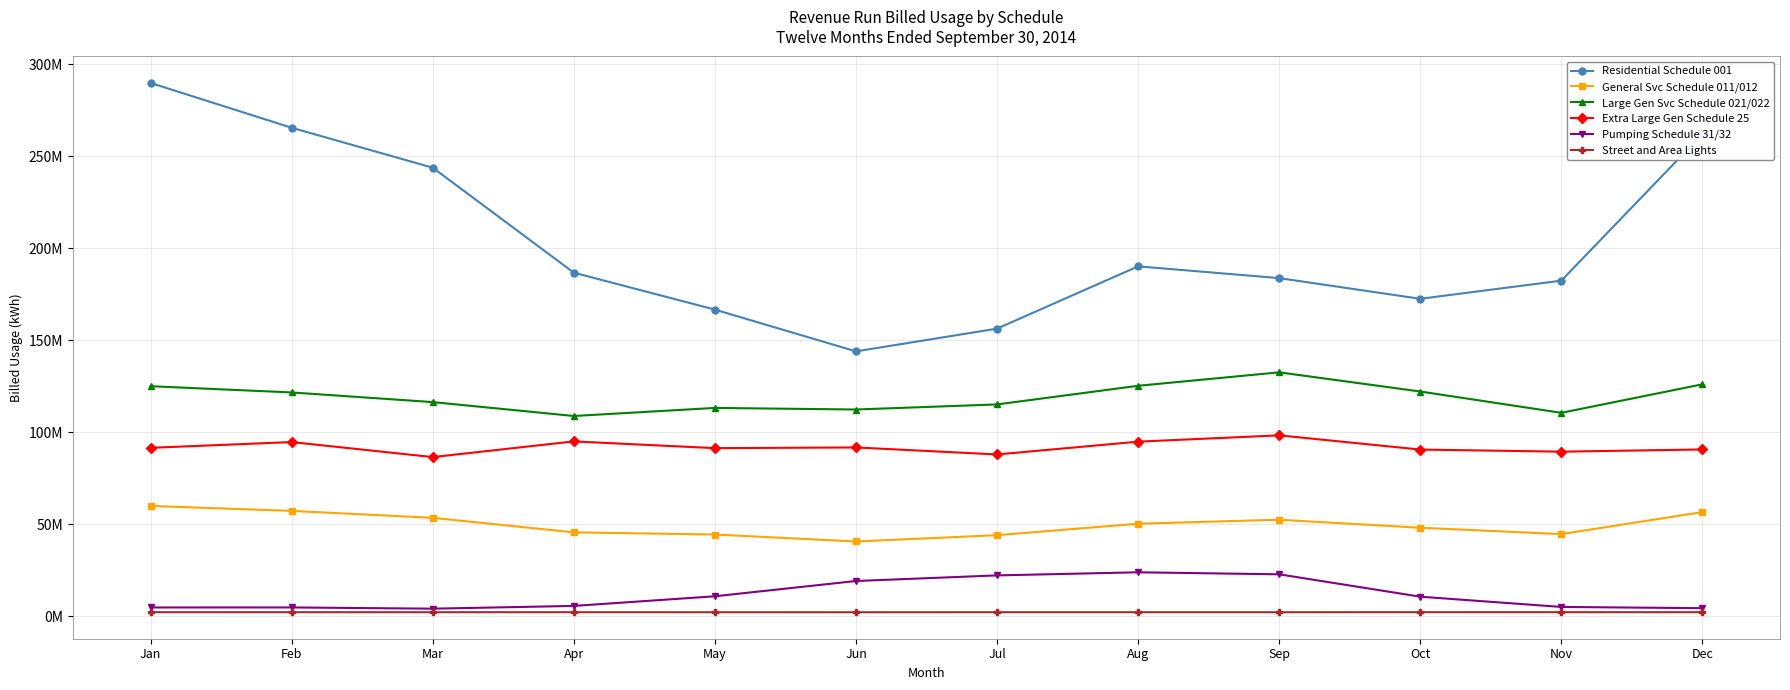

Is it true that Pumping Schedule 31/32 equals 1896543 at Apr?

False